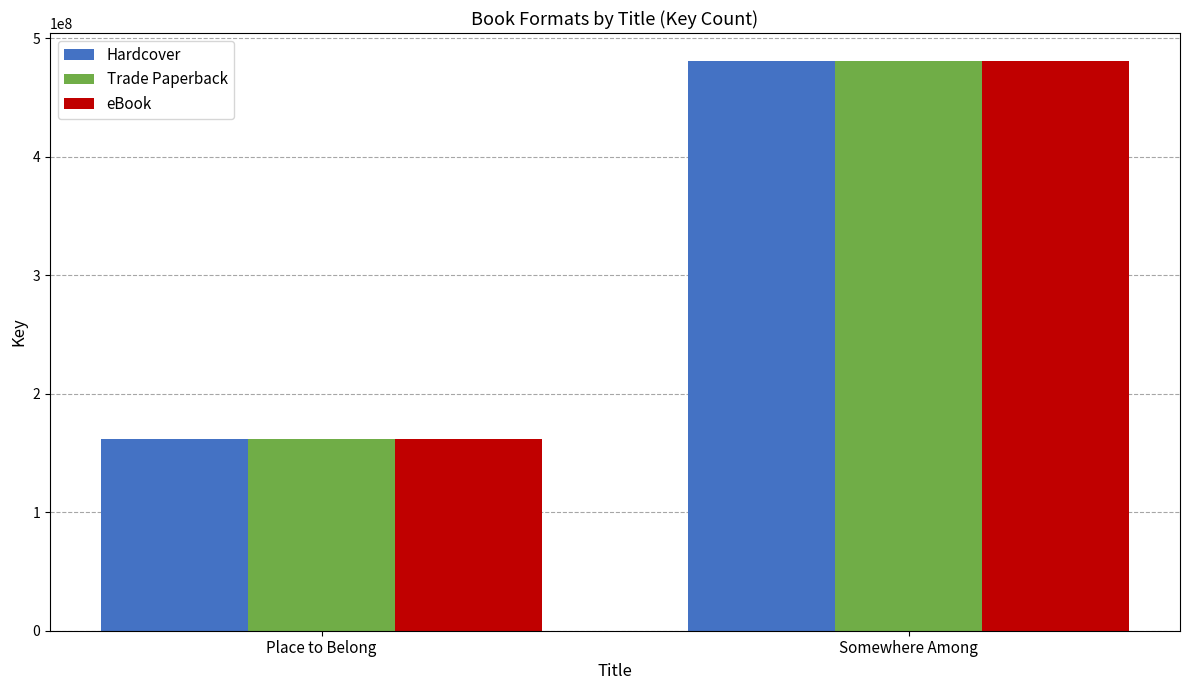

What is the minimum value for Hardcover?

161688834